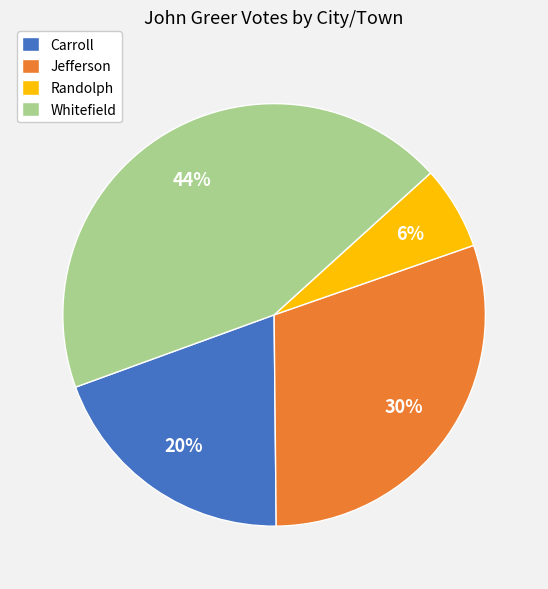

True or false: Randolph accounts for 6% of the total.

True